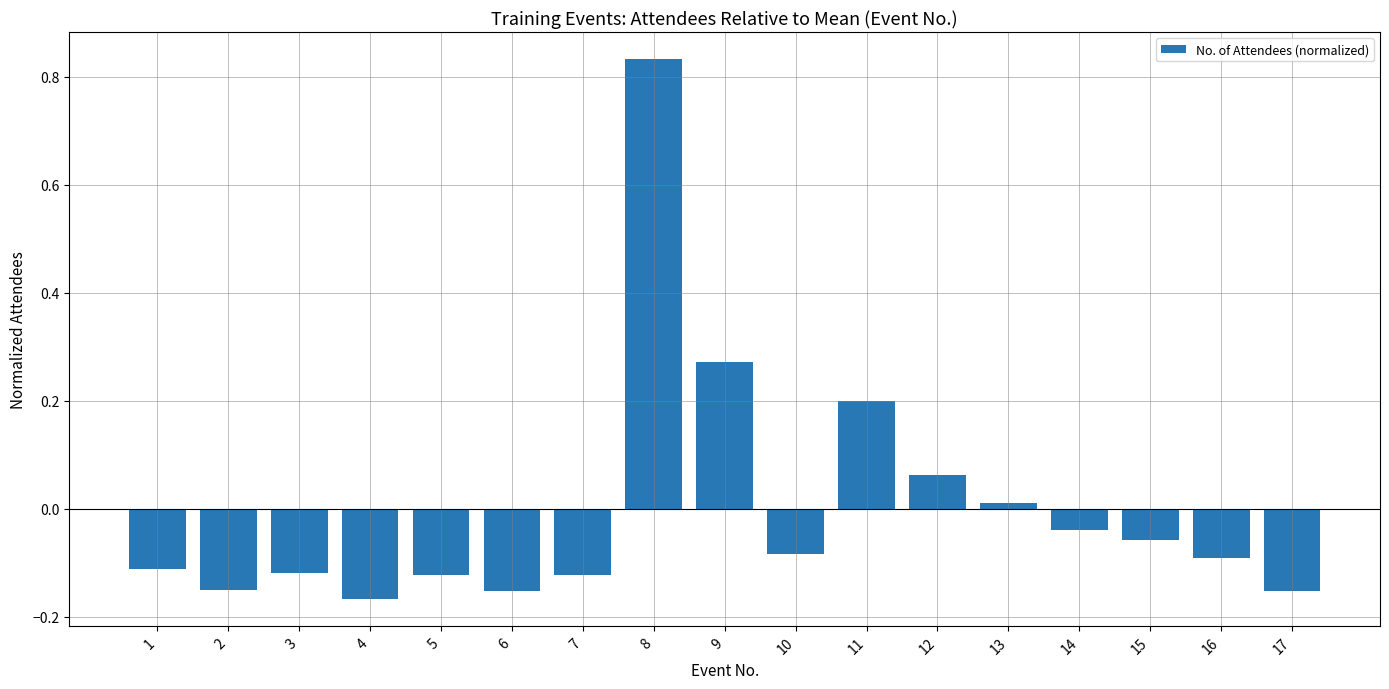

What is the value of the 11th bar from the left?

0.2